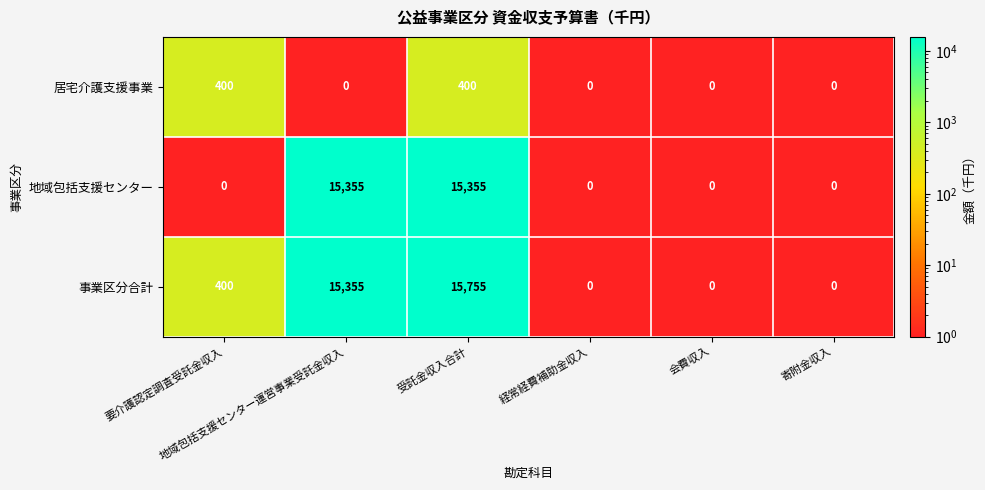

Which series has the largest total across all categories?

事業区分合計